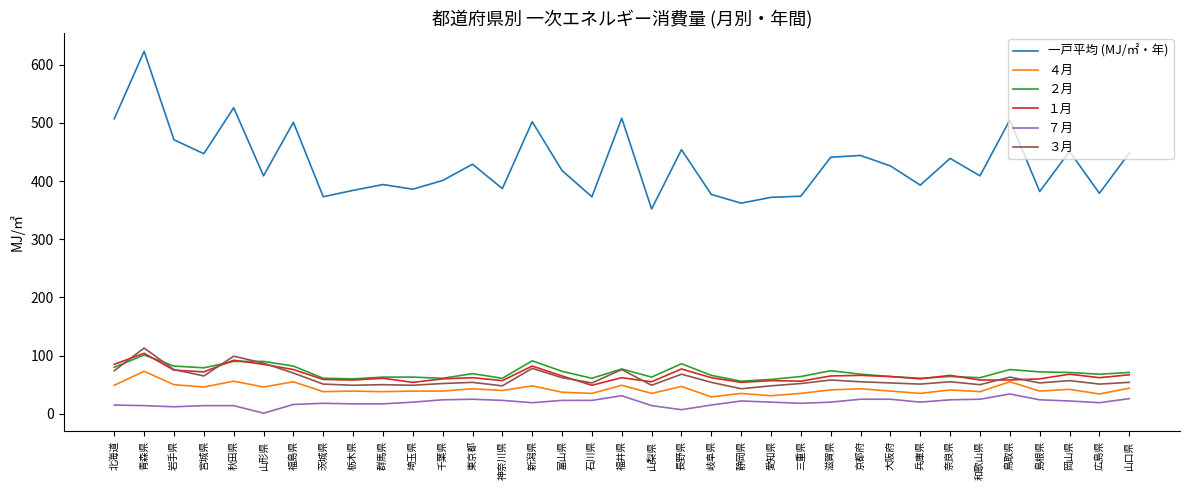

Read the １月 value at 茨城県.

59